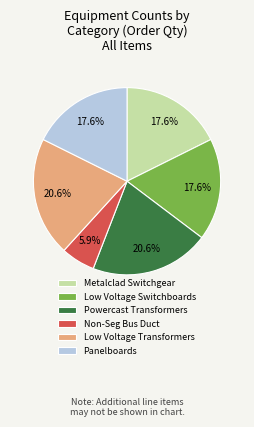

How many segments does this pie chart have?

6